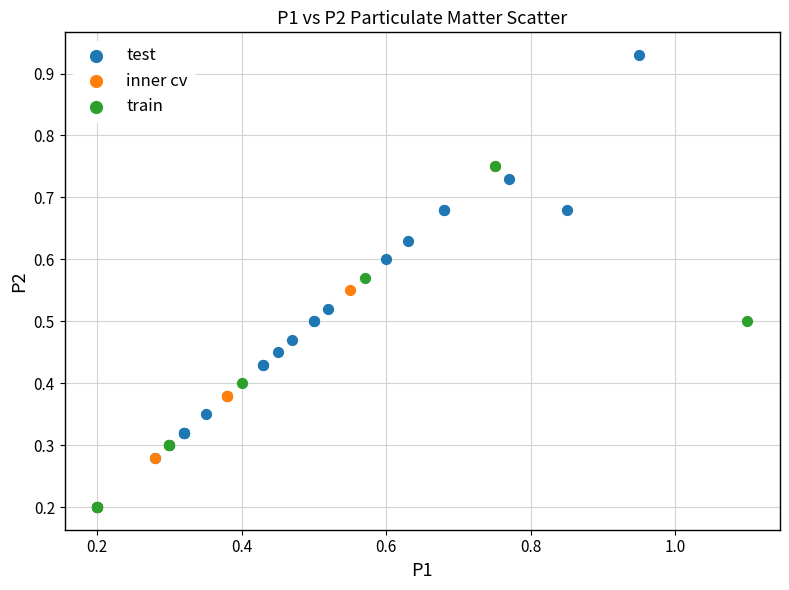

Which series has the widest spread of Y values?

test